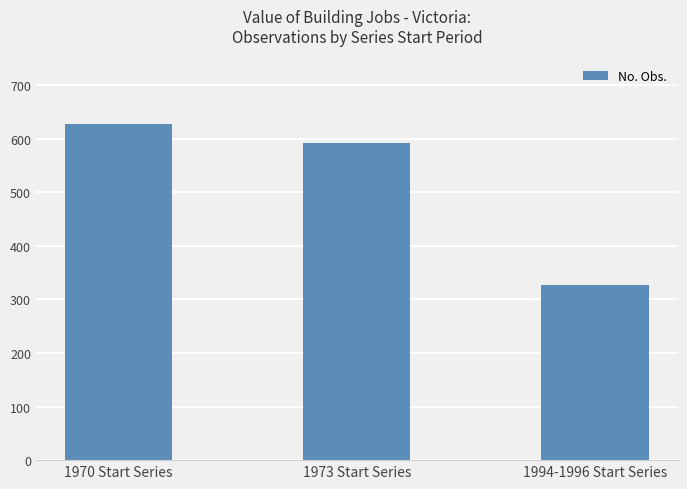

What is the label of the 3rd bar from the left?

1994-1996 Start Series